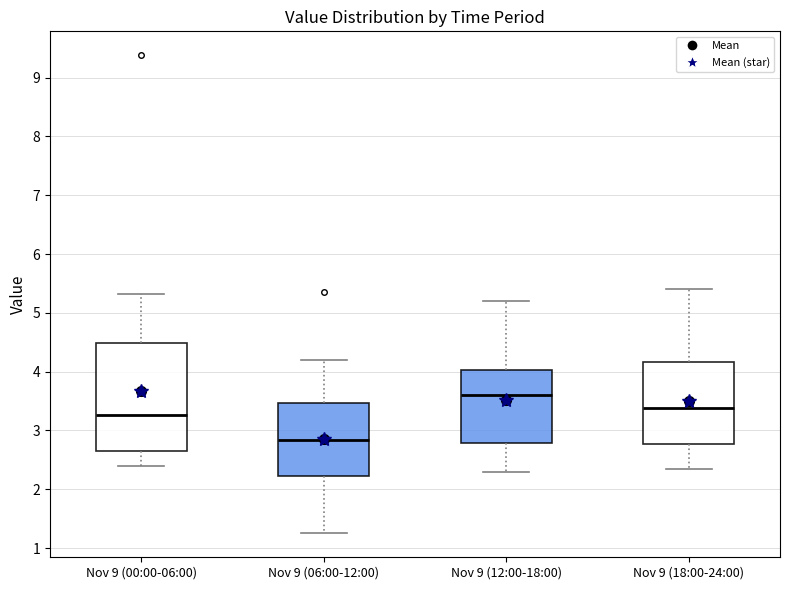

Where does the median line of the box for Nov 9 (12:00-18:00) sit on the y-axis? The values are not printed on the chart, so give them approximately, as read against the axis.

3.6